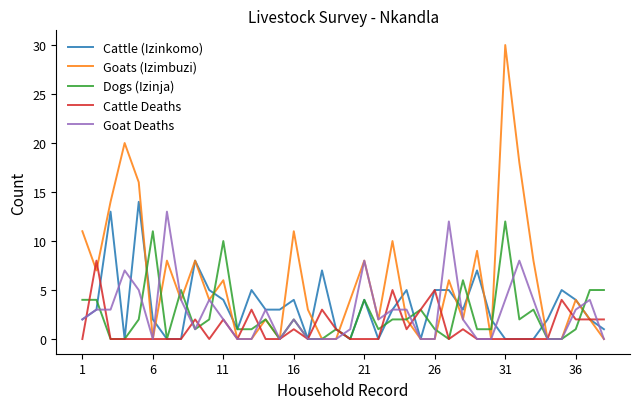

True or false: Cattle Deaths and Dogs (Izinja) cross at least once.

True